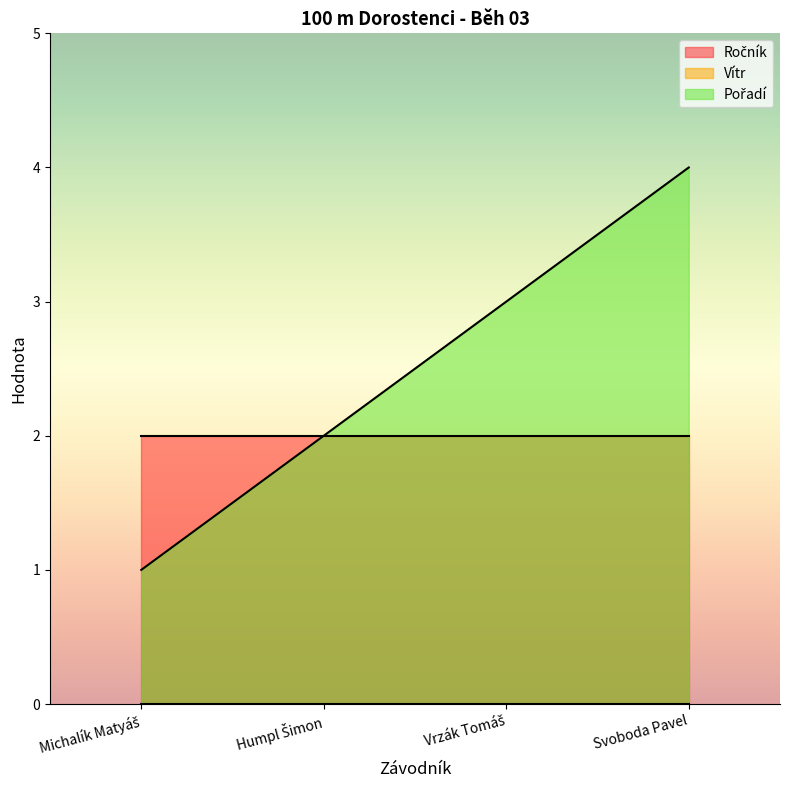

True or false: Vítr has more than 2 points higher than both neighbors.

False